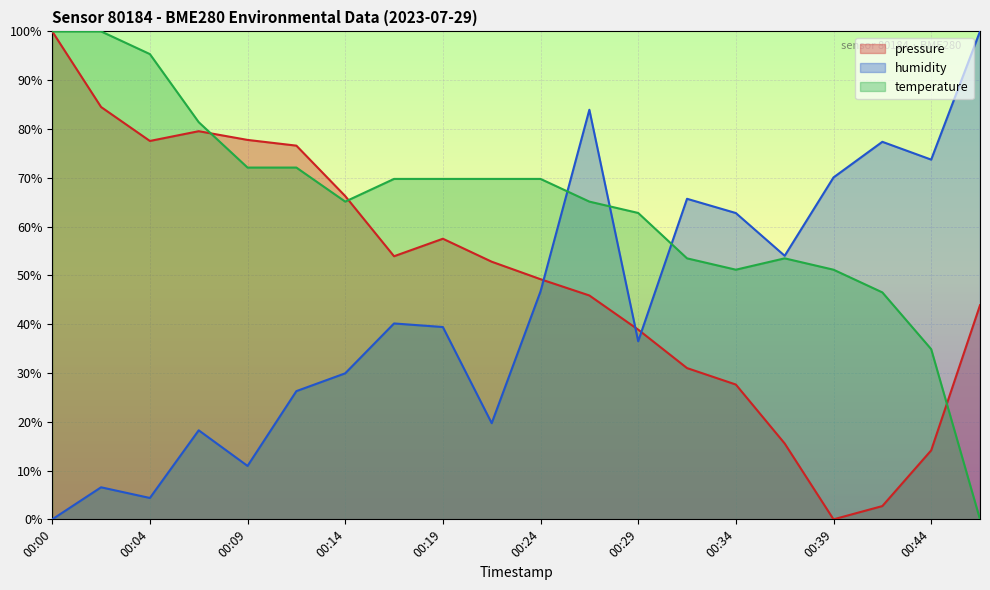

In pressure, how many points are lower than both neighbors (excluding endpoints)?

3